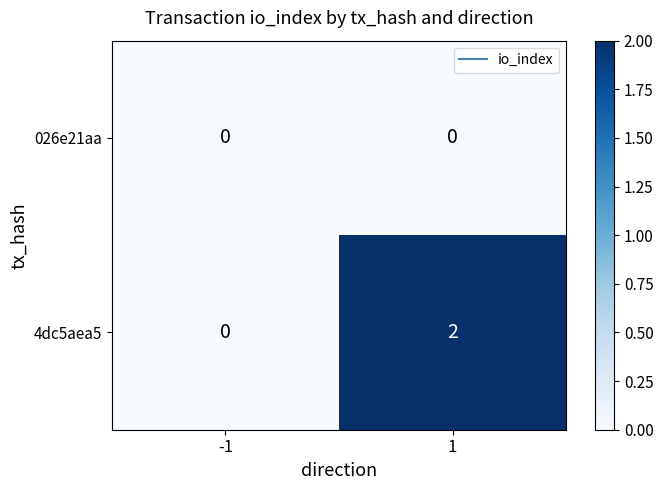

At 1, list the series in order from largest to smallest.

4dc5aea5, 026e21aa